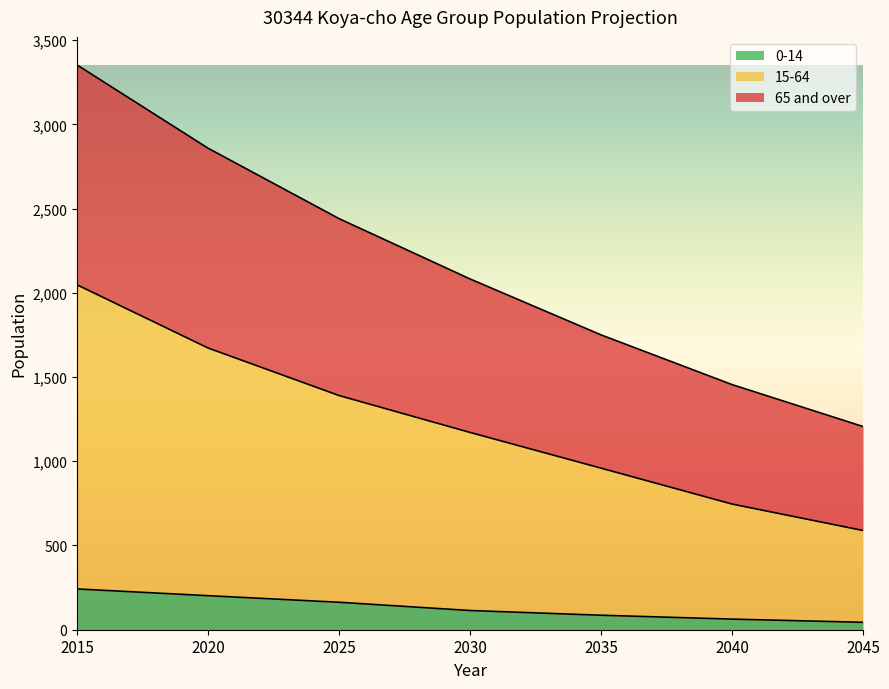

What is the value of the 65 and over point at the 3rd from the left?

2440